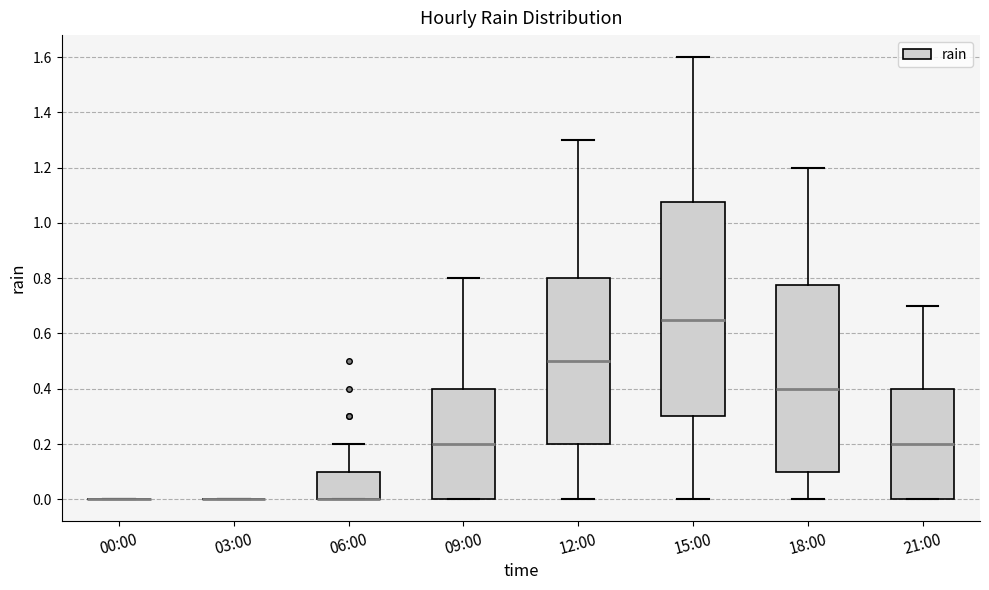

Where is the lower edge of the box for 06:00 on the y-axis? The values are not printed on the chart, so give them approximately, as read against the axis.

0.00